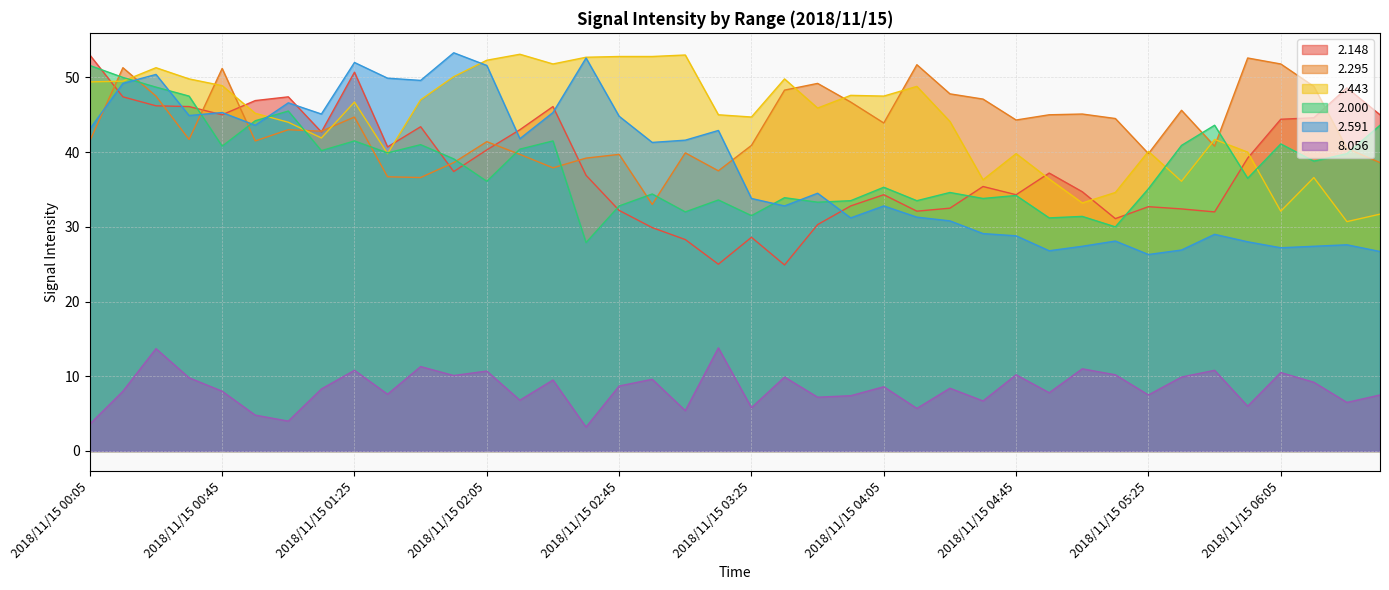

What is the average value of the 2.591 series?

38.0